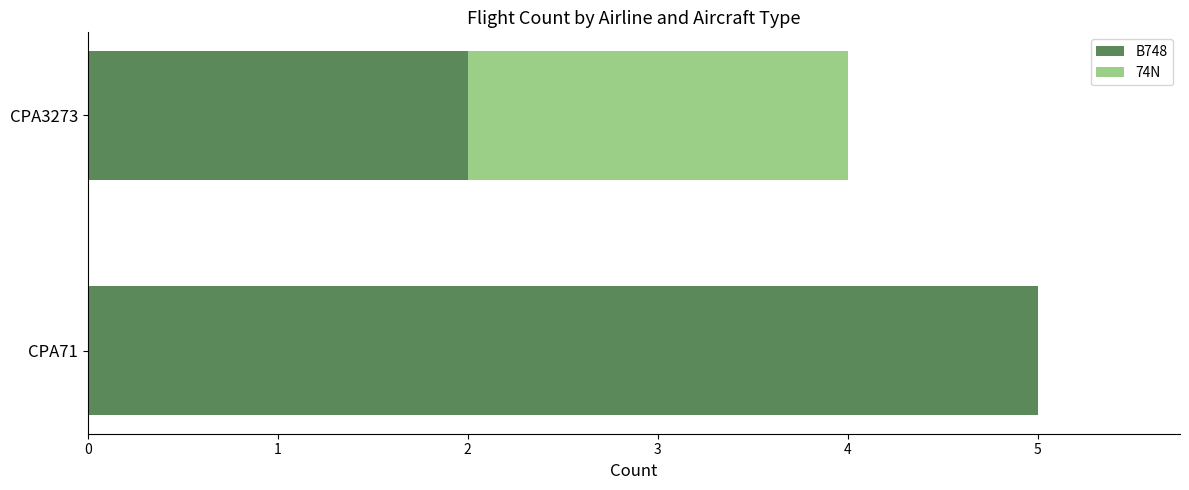

Is it true that B748 equals 2 at CPA71?

False